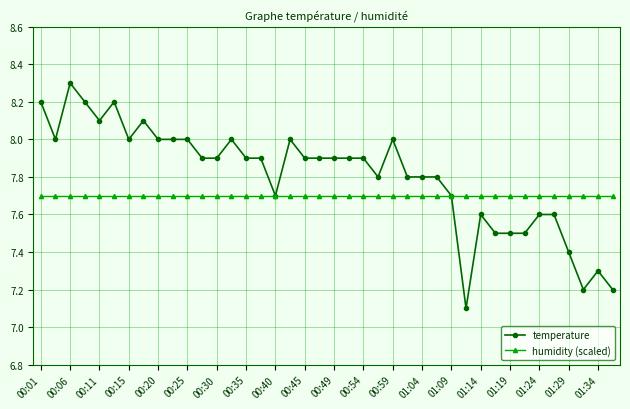

At how many categories does at least one series exceed 7?

40